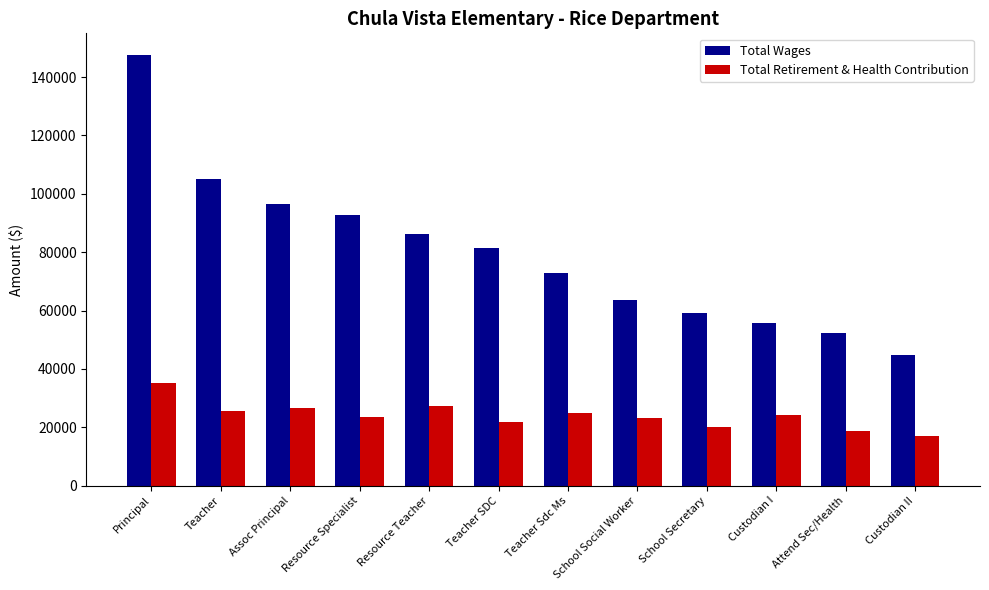

What is the sum of the Total Retirement & Health Contribution values at Custodian II and Resource Specialist?

40754